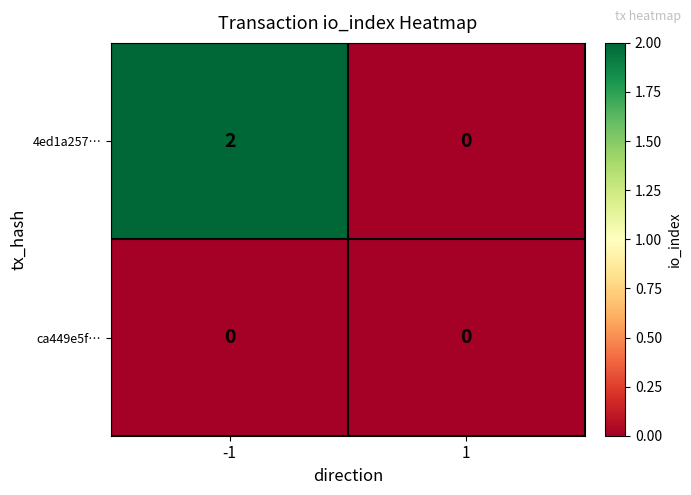

Is it true that 4ed1a257… equals 1 at 1?

False